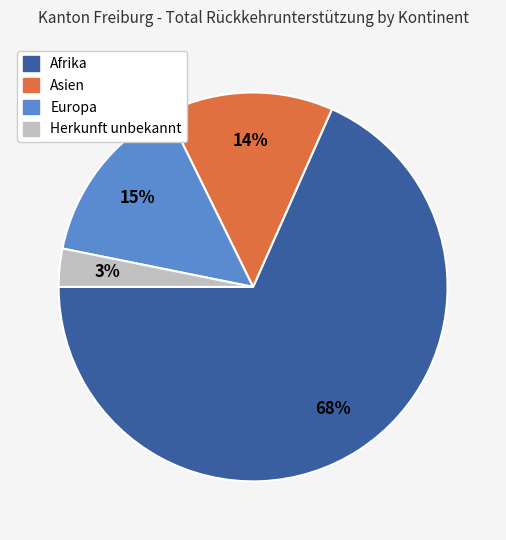

Count the number of slices in the pie.

4